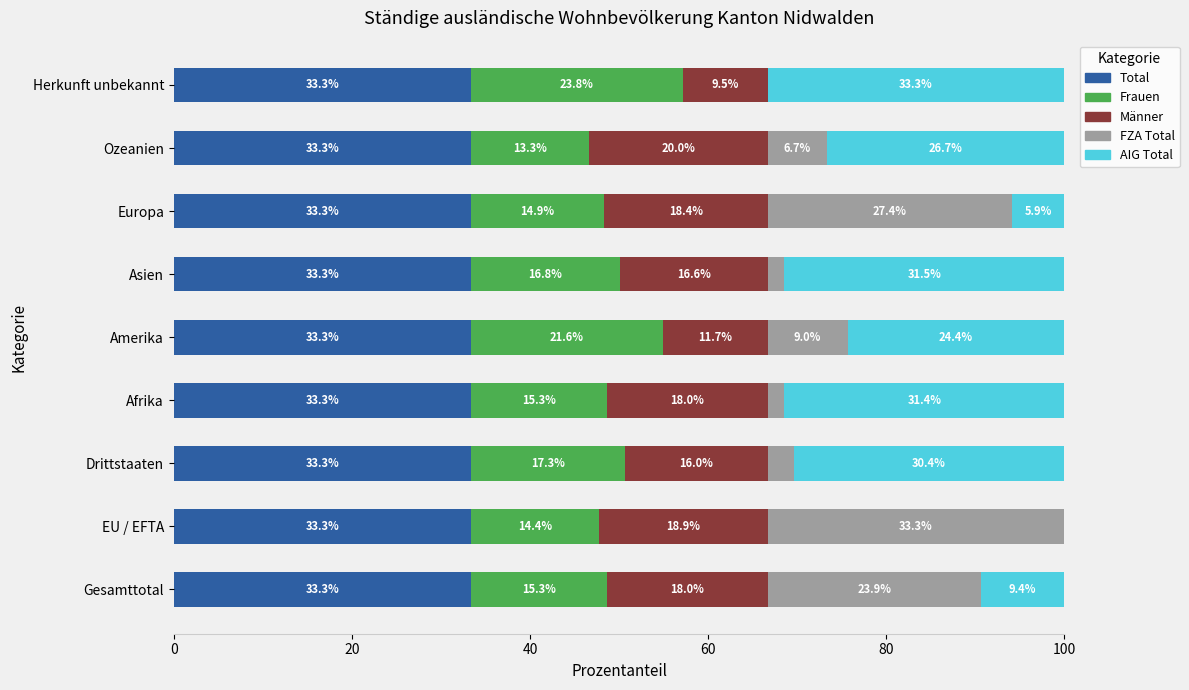

The Total series shows 33.3 at Amerika. True or false?

True